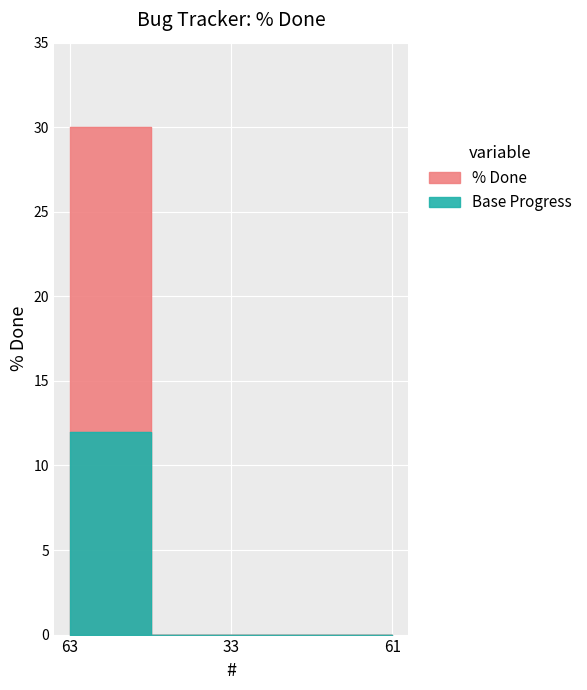

What is the change in value from 63 to 61?

-30